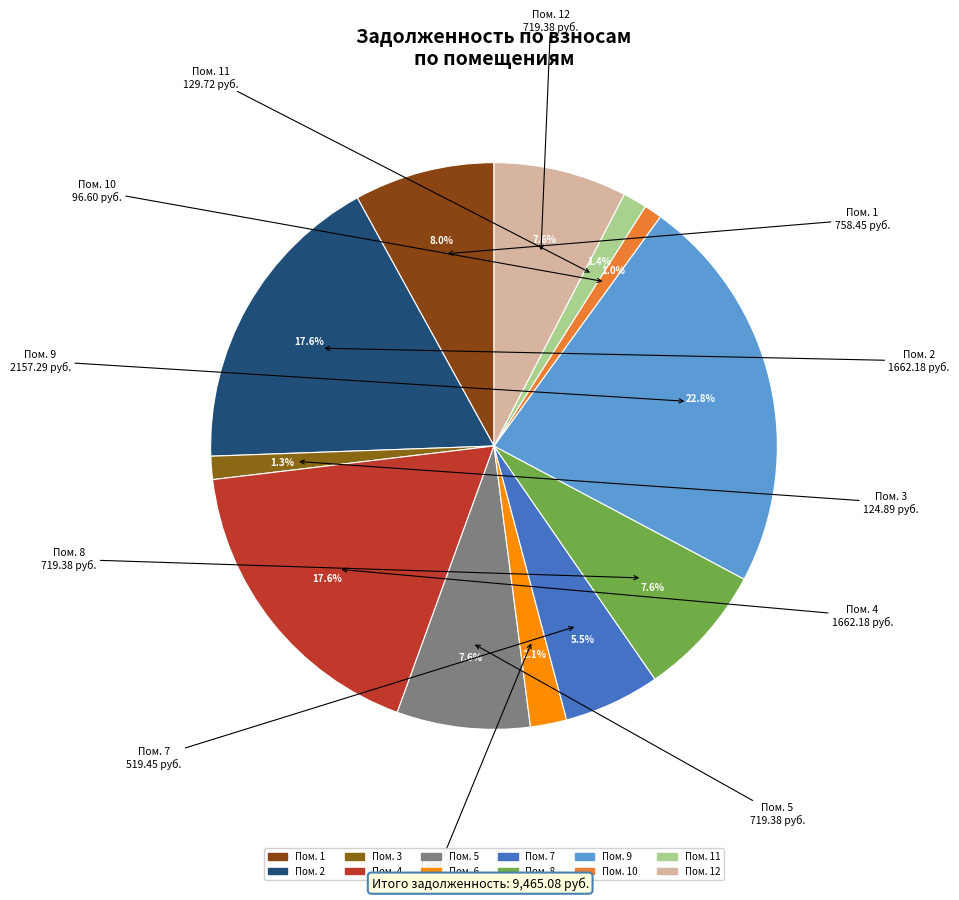

How many slices are in this pie chart?

12